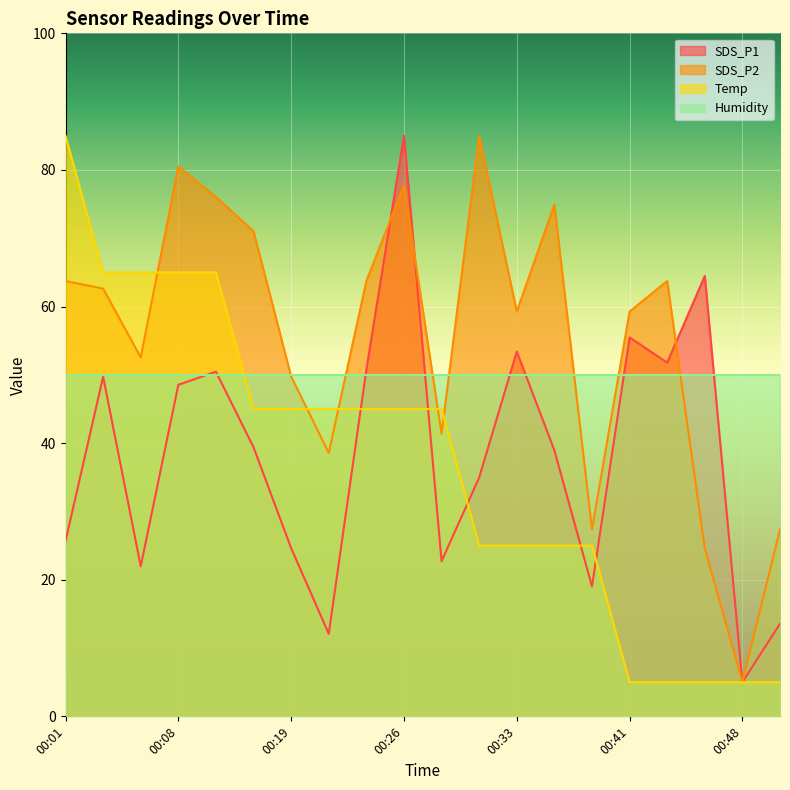

What is the value of the SDS_P2 point at the 6th from the left?

71.0